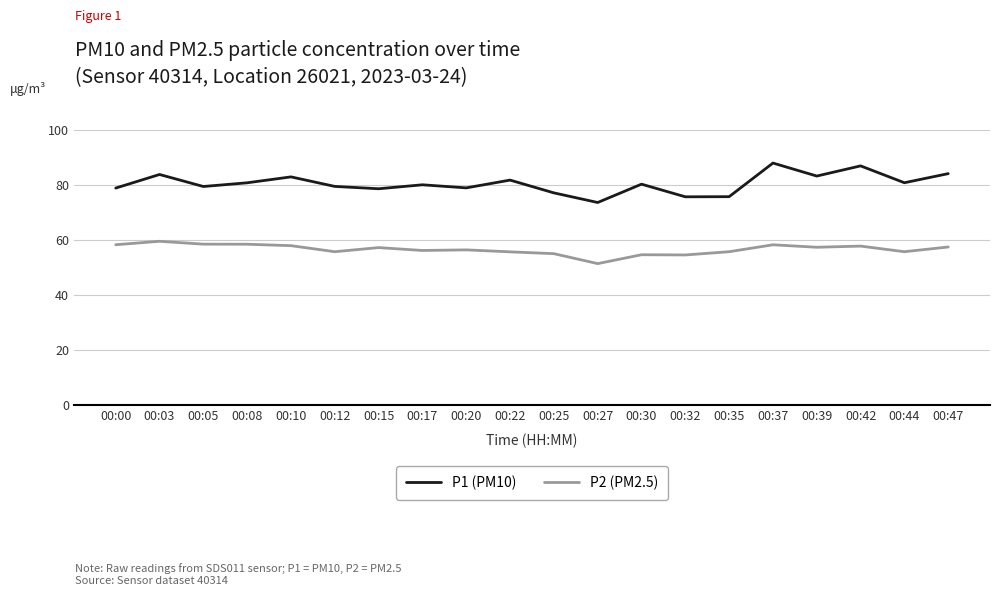

True or false: P2 (PM2.5) and P1 (PM10) cross at least once.

False